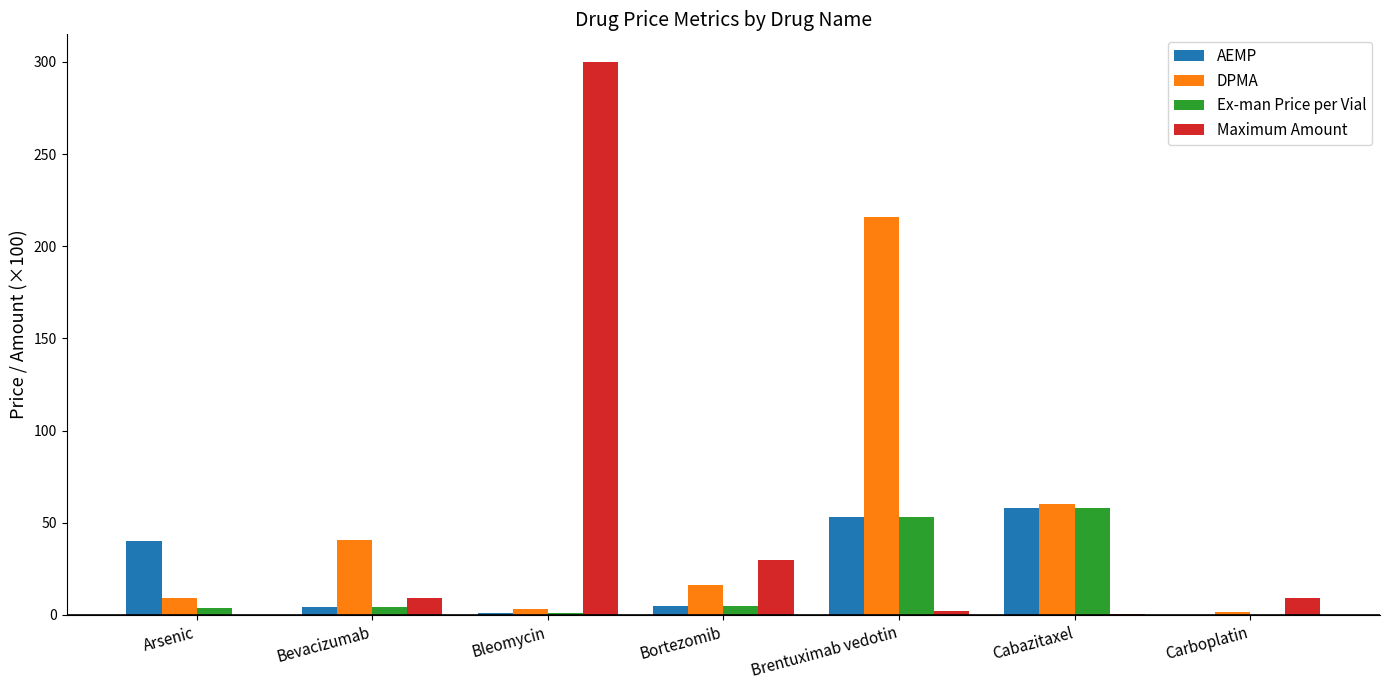

Which category has the highest value across all series?

Bleomycin